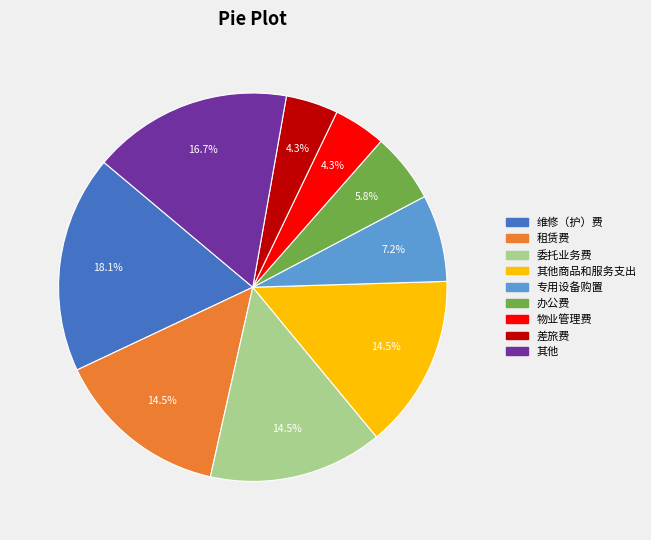

Does 专用设备购置 represent more than half of the total?

No